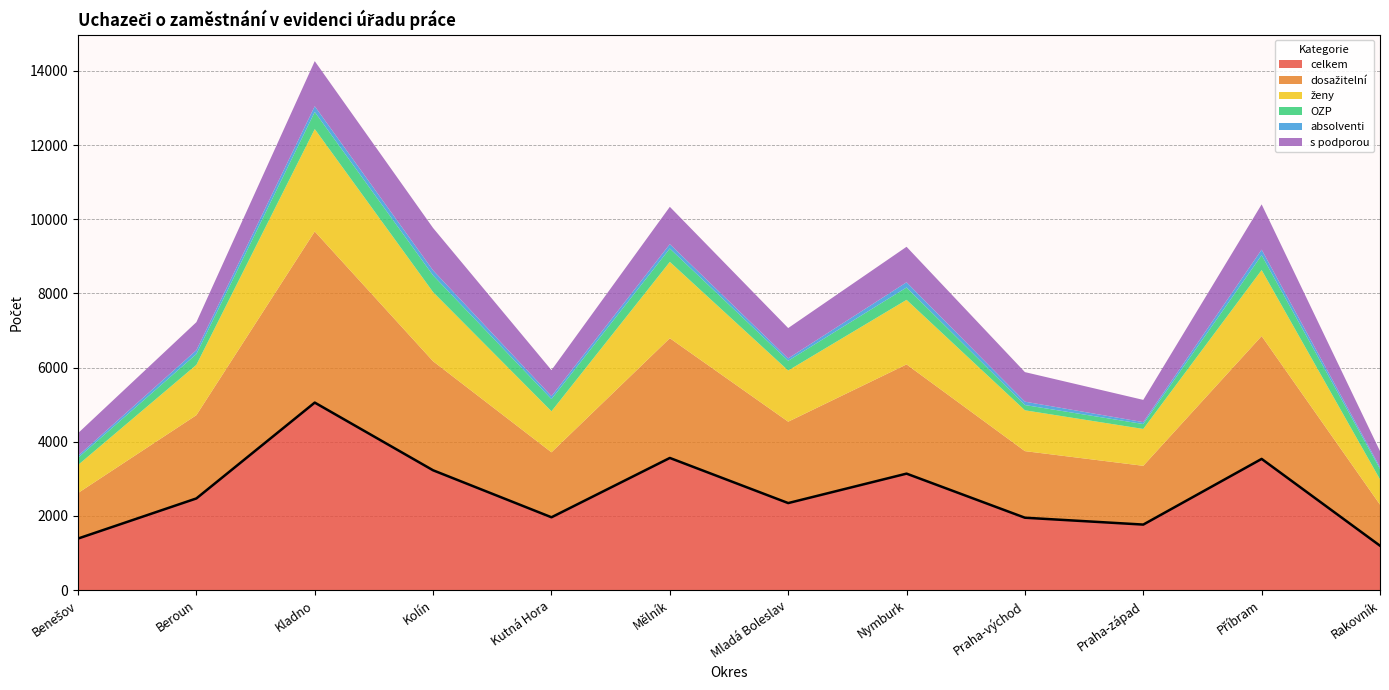

At which label does OZP first exceed 328?

Kladno